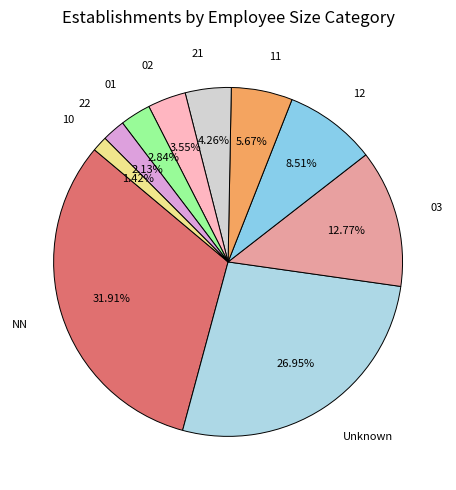

Count the number of slices in the pie.

10